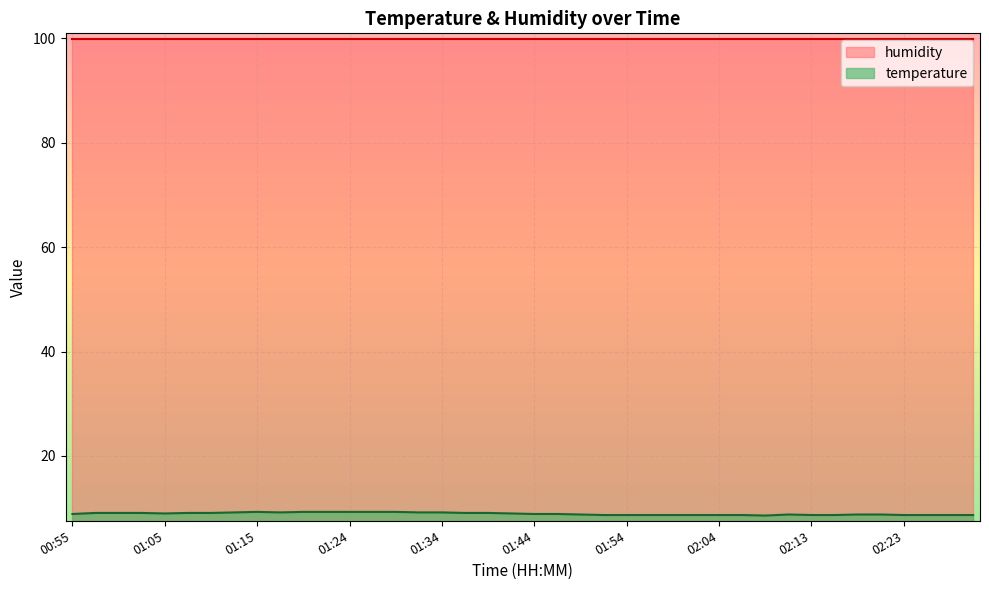

Reading left to right, extract all data points from this chart.

8.9	9.1	9.1	9.1	9.0	9.1	9.1	9.2	9.3	9.2	9.3	9.3	9.3	9.3	9.3	9.2	9.2	9.1	9.1	9.0	8.9	8.9	8.8	8.7	8.7	8.7	8.7	8.7	8.7	8.7	8.6	8.8	8.7	8.7	8.8	8.8	8.7	8.7	8.7	8.7